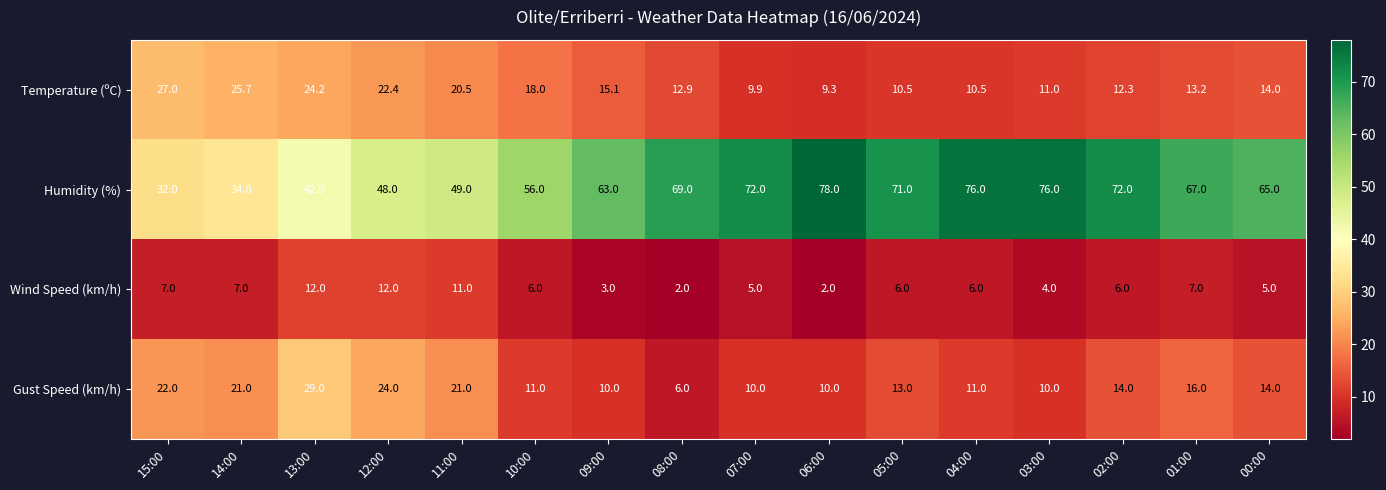

Is it true that Gust Speed (km/h) equals 11.0 at 10:00?

True